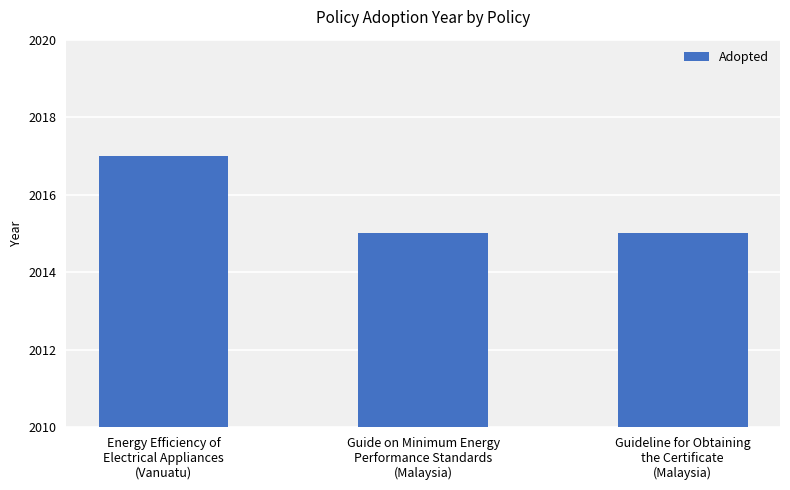

Is it true that the value at Guideline for Obtaining
the Certificate
(Malaysia) is 2015?

True